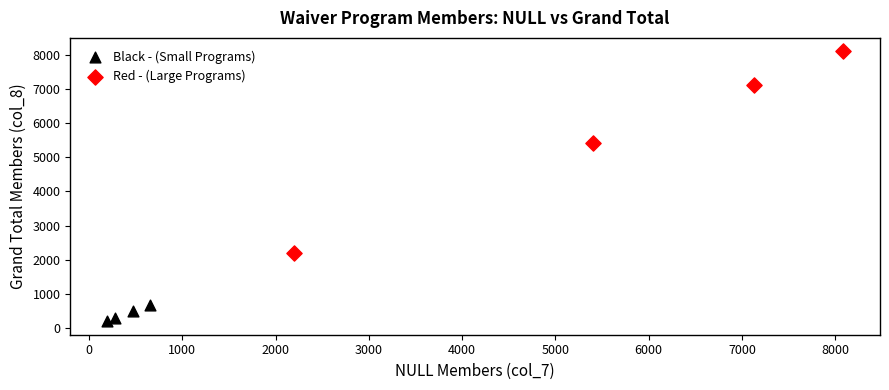

Which series contains the lowest Y value?

Black - (Small Programs)